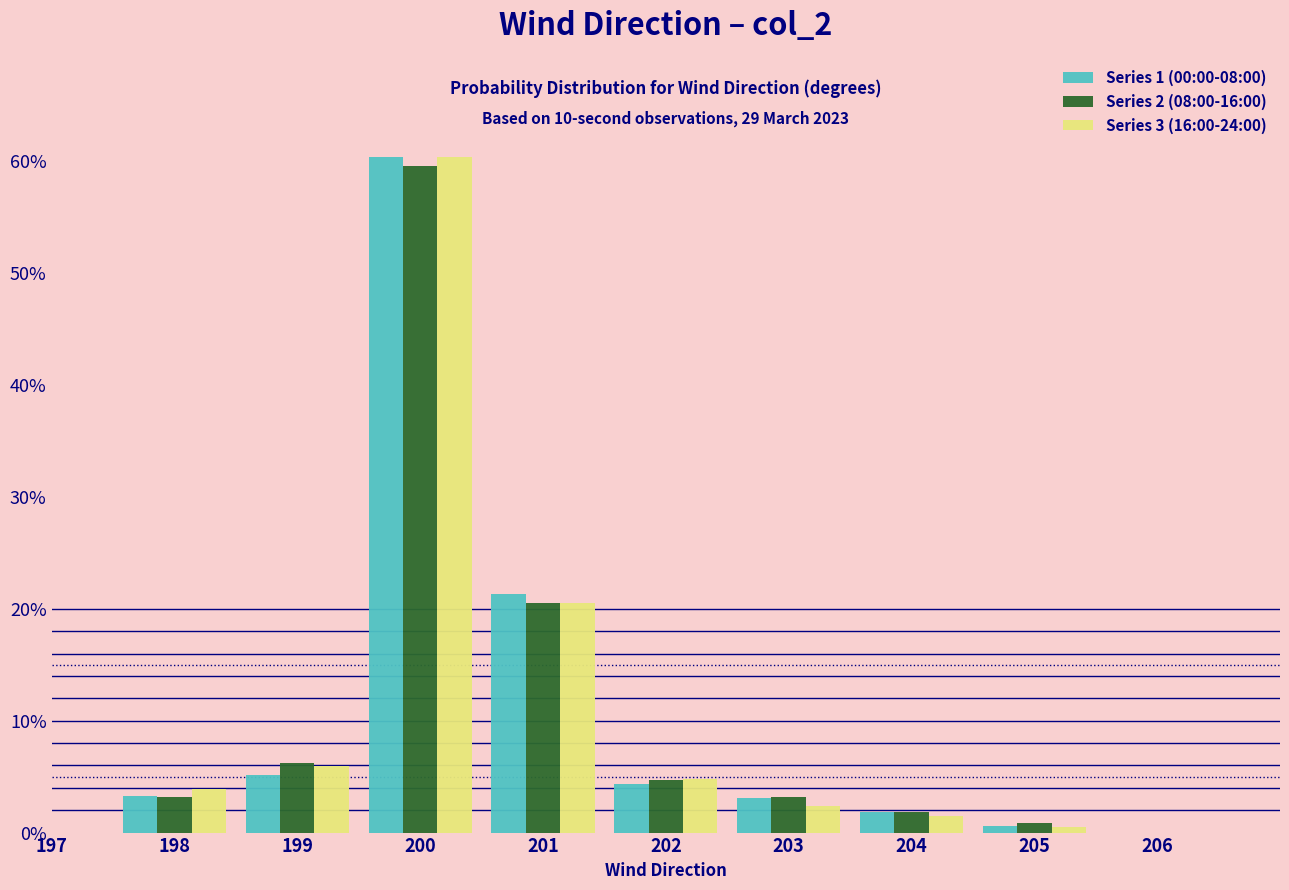

In the Series 3 (16:00-24:00) series, which range on the x-axis has the tallest bar?

199.5 to 200.5